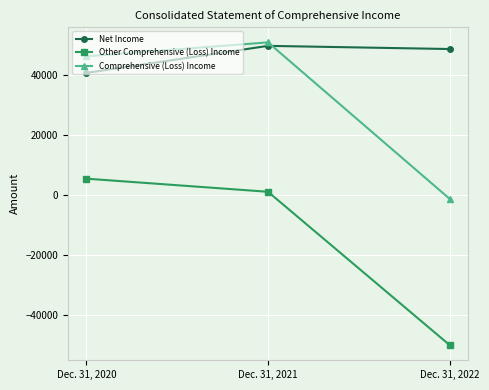

What is the difference between the second highest and minimum values in the Other Comprehensive (Loss) Income series?

51165